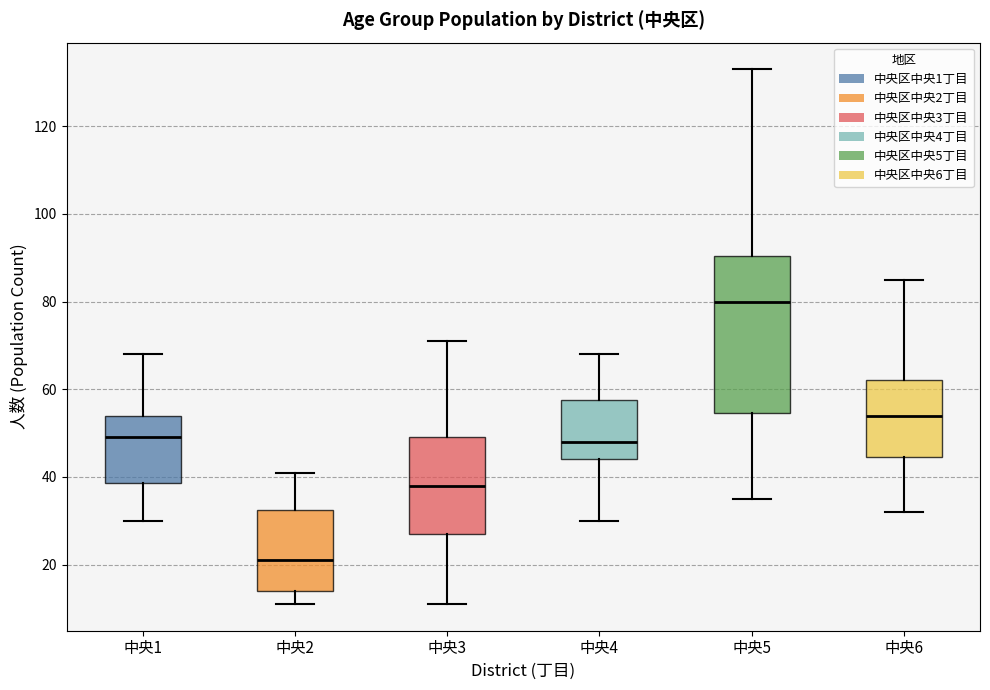

Reading left to right, transcribe this box plot: for each box, give where its median line is, the range the box spans, and where its two whiskers end, as read against the y-axis. The values are not printed on the chart, so give them approximately, as read against the axis.

中央1: median 50, box 38 to 54, whiskers 30 to 68
中央2: median 22, box 14 to 32, whiskers 12 to 42
中央3: median 38, box 28 to 50, whiskers 12 to 72
中央4: median 48, box 44 to 58, whiskers 30 to 68
中央5: median 80, box 54 to 90, whiskers 36 to 134
中央6: median 54, box 44 to 62, whiskers 32 to 86